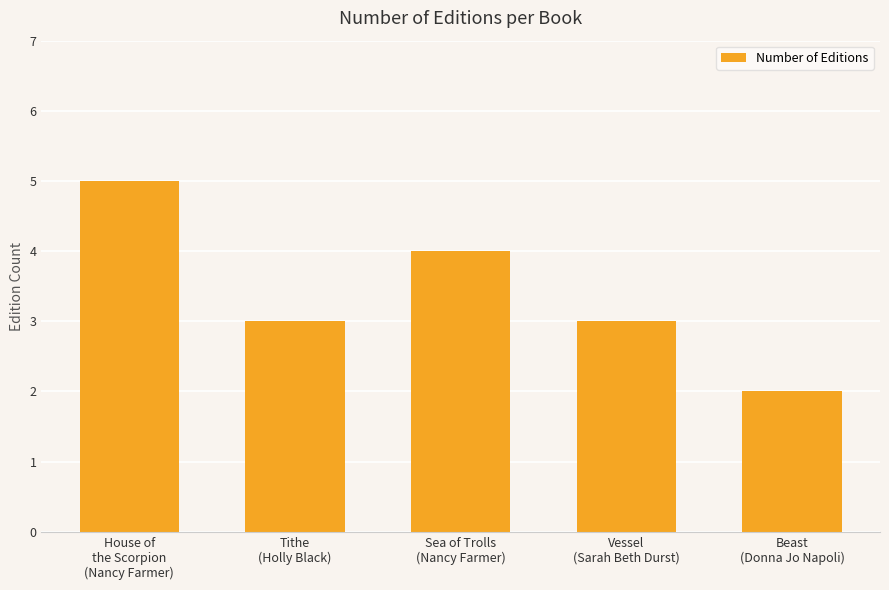

What is the change in value from House of
the Scorpion
(Nancy Farmer) to Beast
(Donna Jo Napoli)?

-3